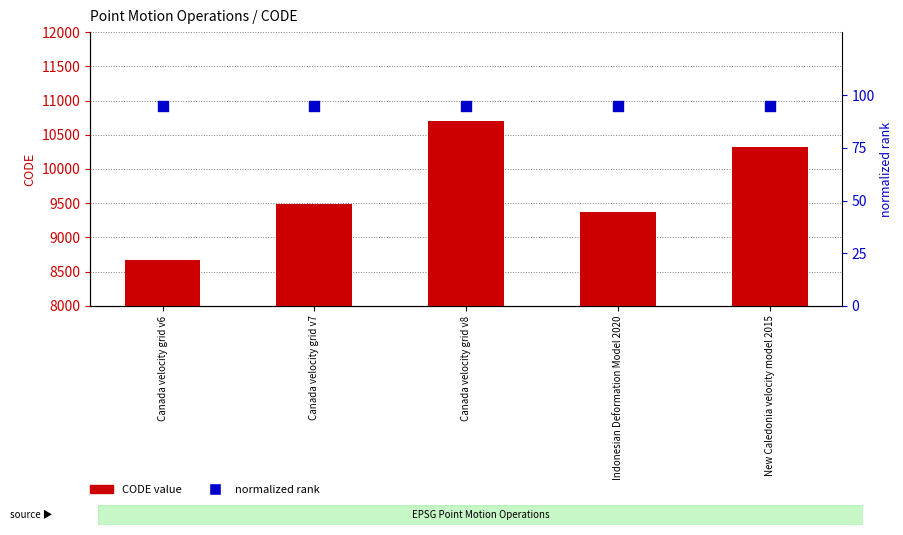

Which series has the largest total across all categories?

CODE